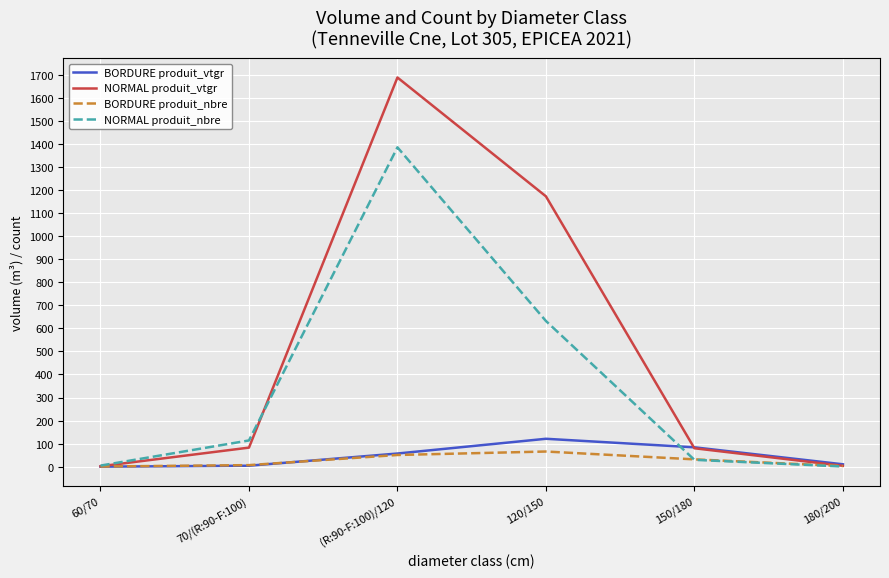

True or false: NORMAL produit_vtgr and NORMAL produit_nbre intersect in this chart.

True